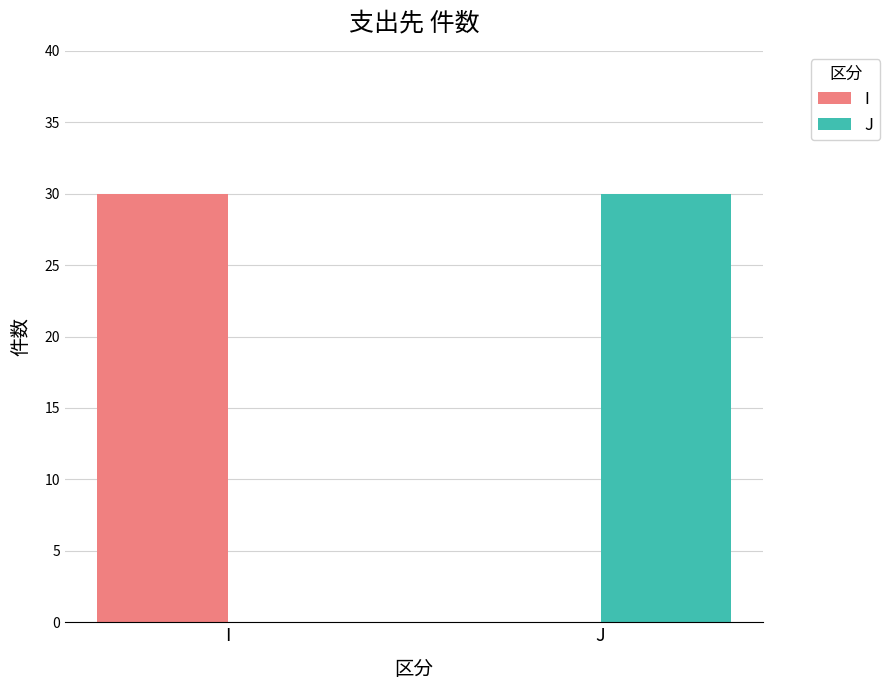

How many groups of bars are there?

2